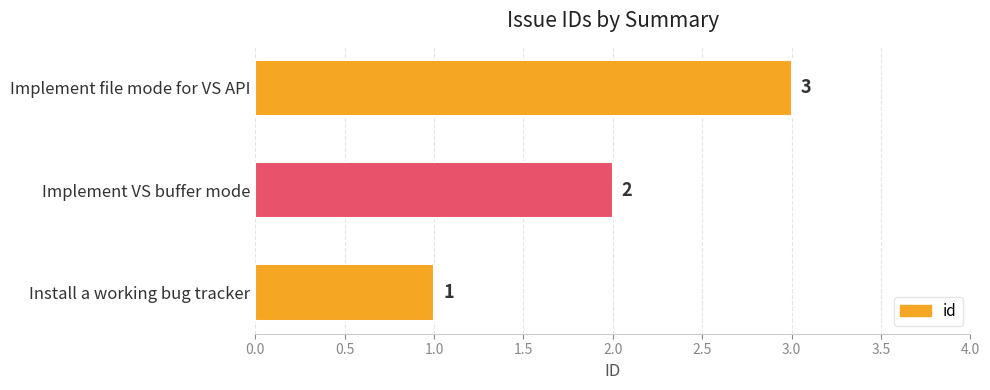

True or false: the data shows 1 at Install a working bug tracker.

True